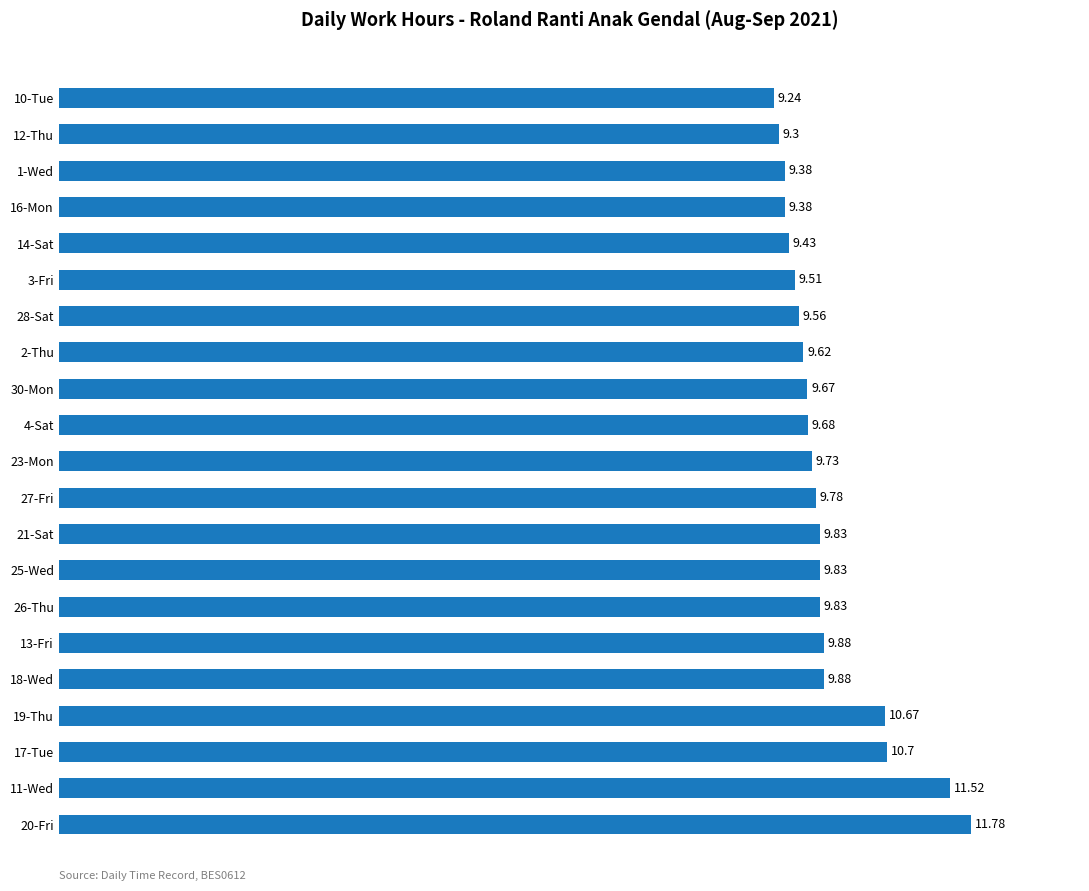

Which label corresponds to the smallest value in the chart?

10-Tue